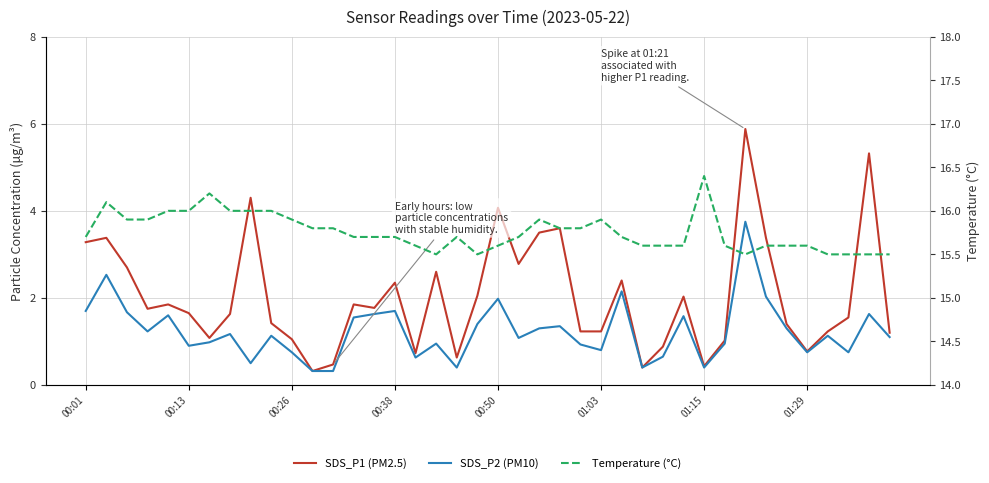

What is the value of the SDS_P1 (PM2.5) point at the 13th from the left?

0.5